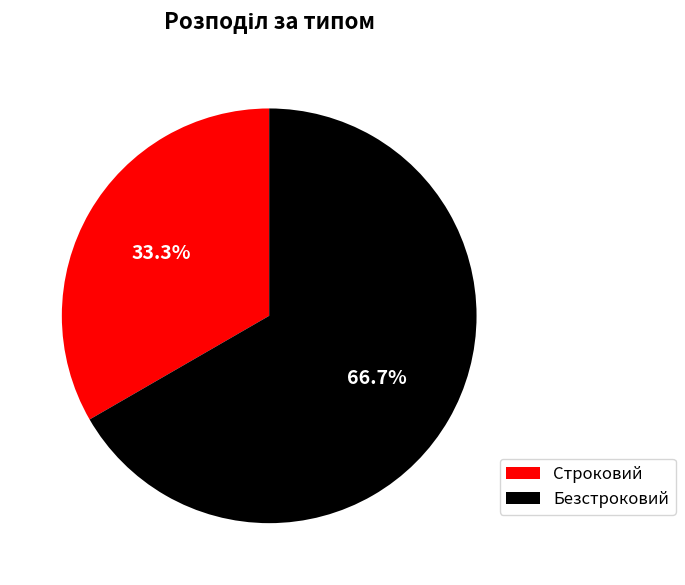

To the nearest percent, what is the combined percentage of Безстроковий and Строковий?

100%